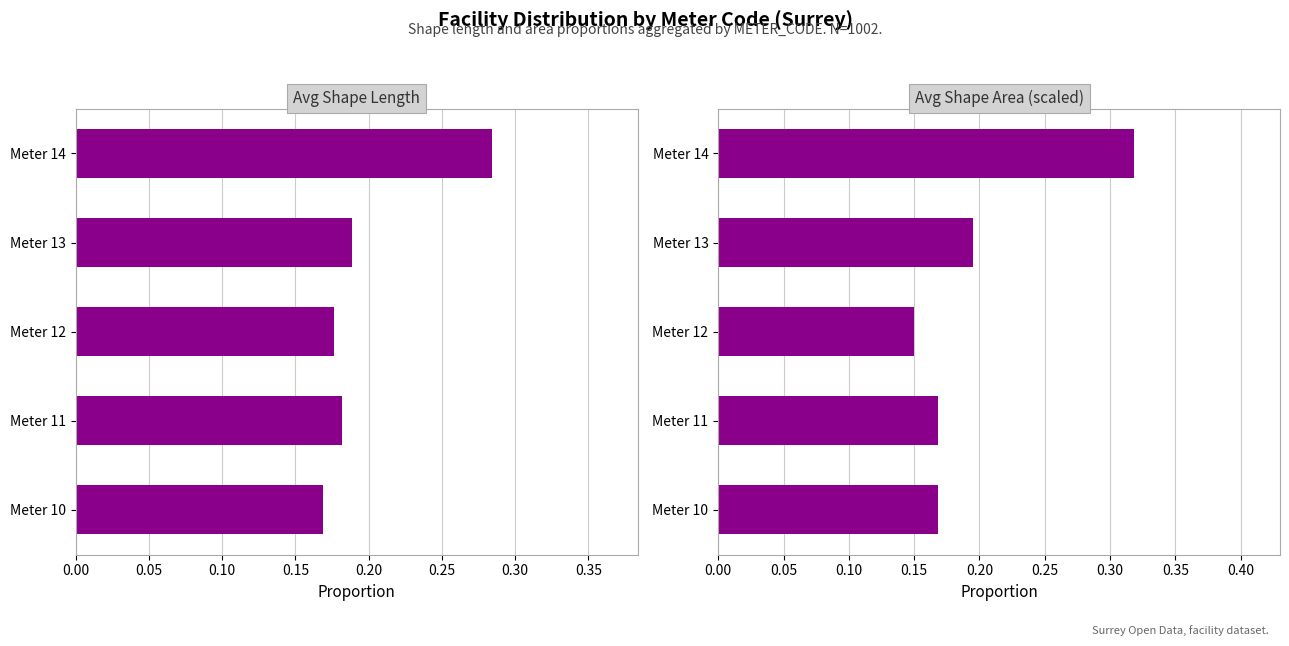

What are all the series names shown in the legend?

Avg Shape Length, Avg Shape Area (scaled)